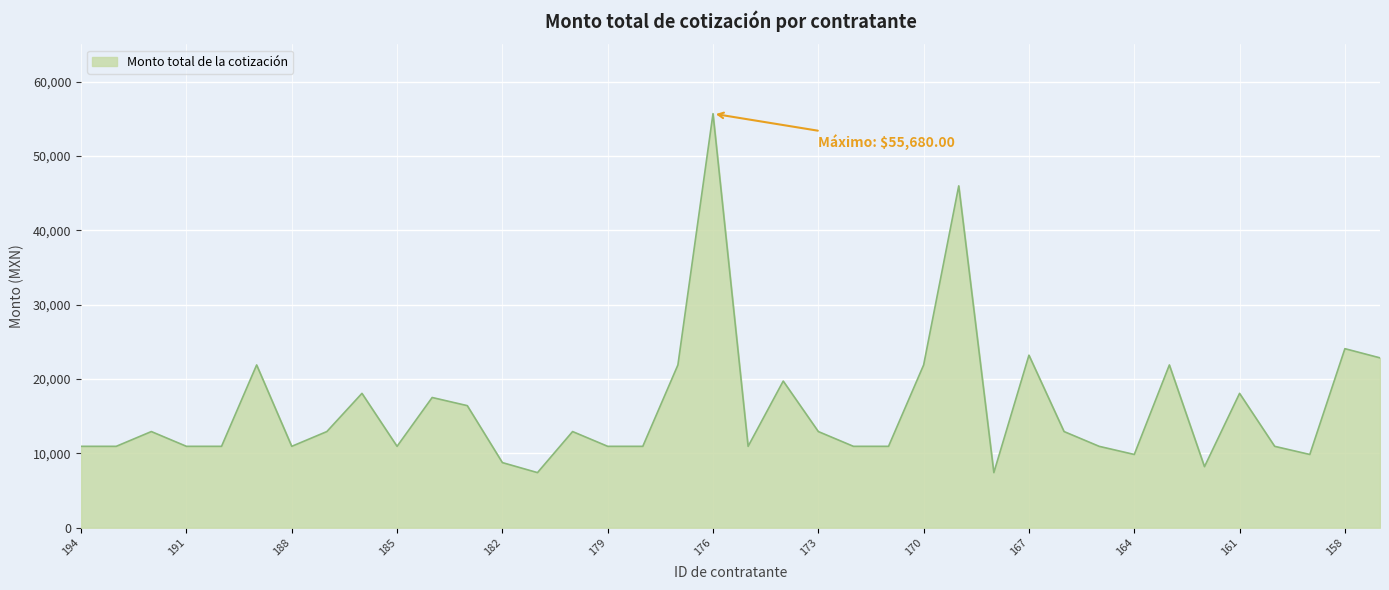

What is the smallest value displayed?

7407.8